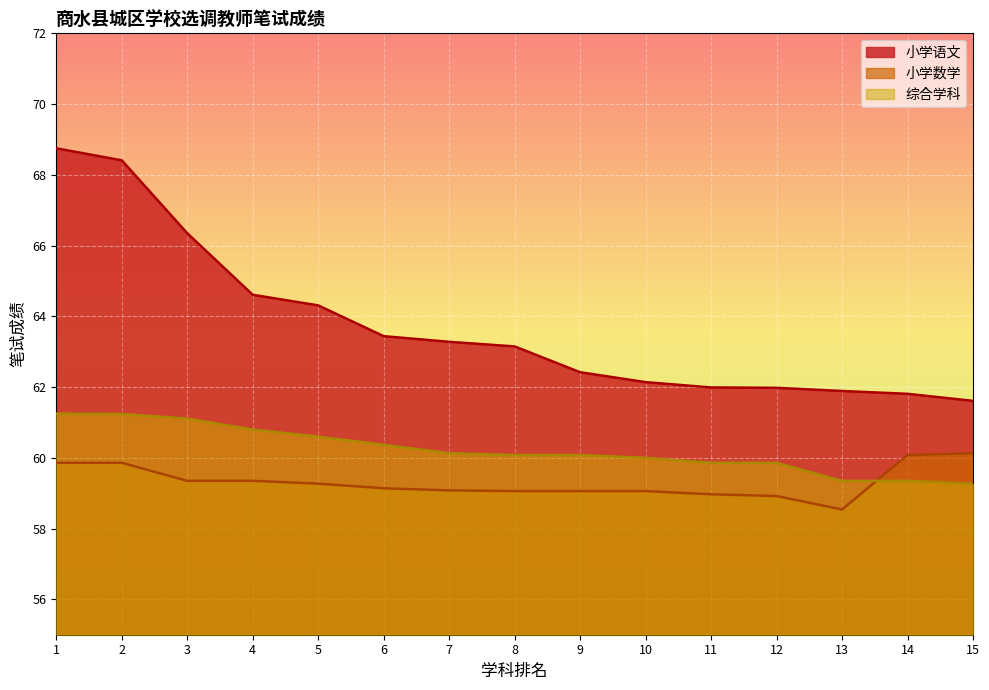

True or false: 综合学科 and 小学数学 intersect in this chart.

True